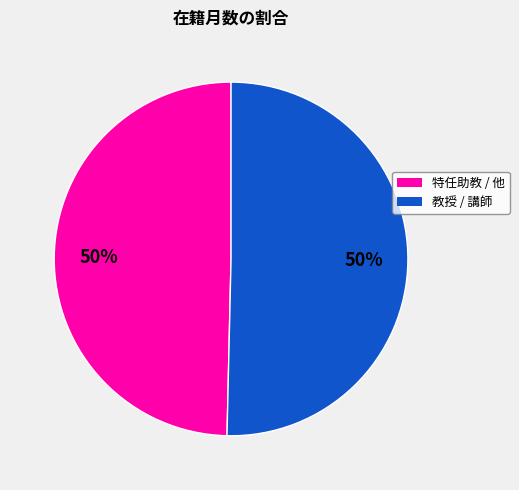

To the nearest percent, what is the average slice percentage?

50%